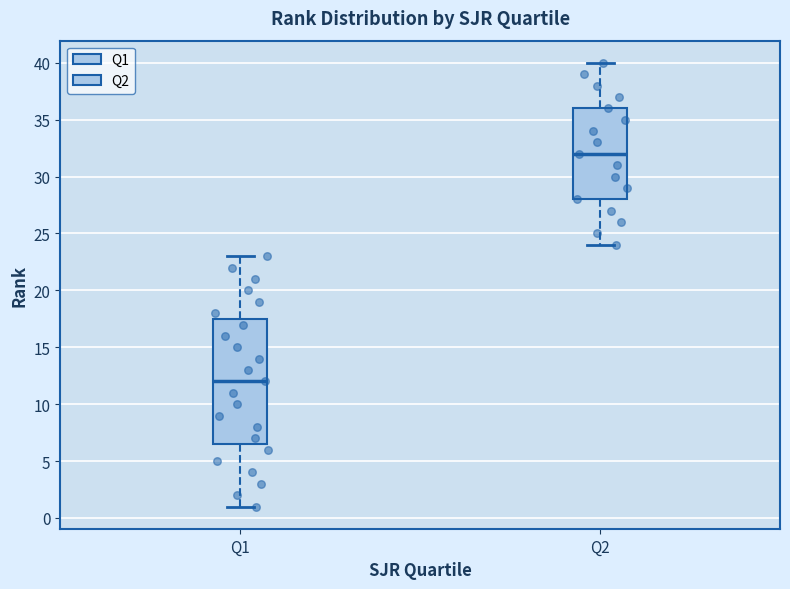

Which box has the highest median line?

Q2